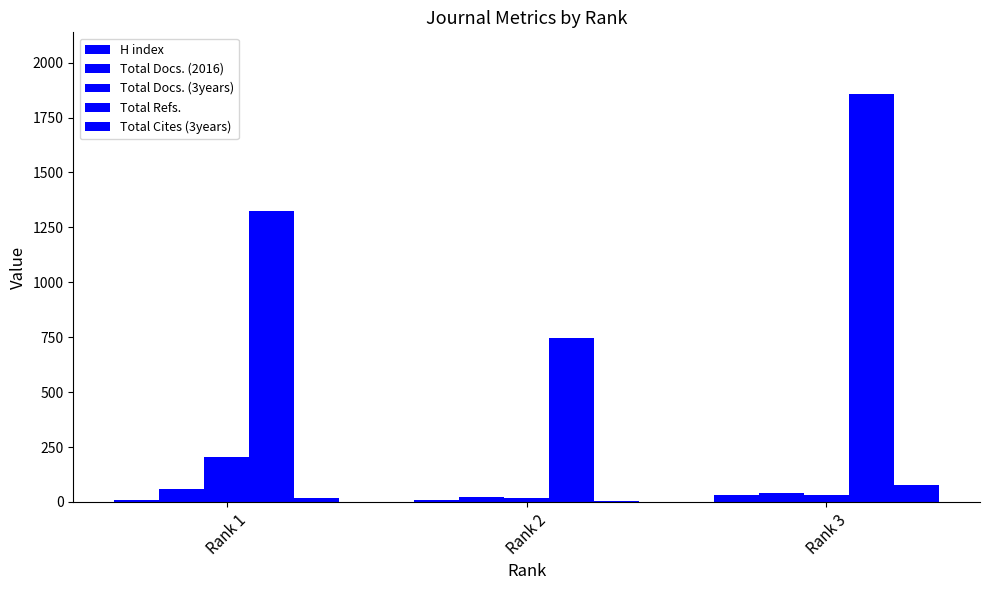

True or false: Total Refs. has a value of 1859 at Rank 3.

True